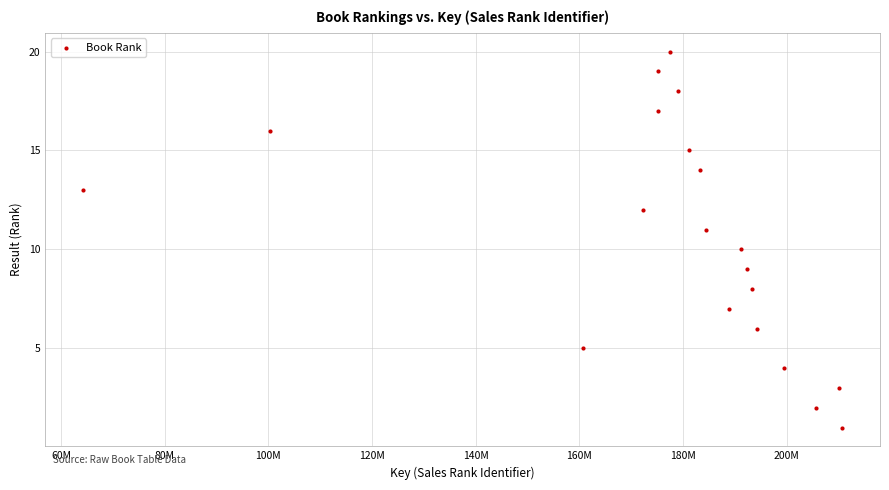

What is the range of Y values (max minus min)?

19